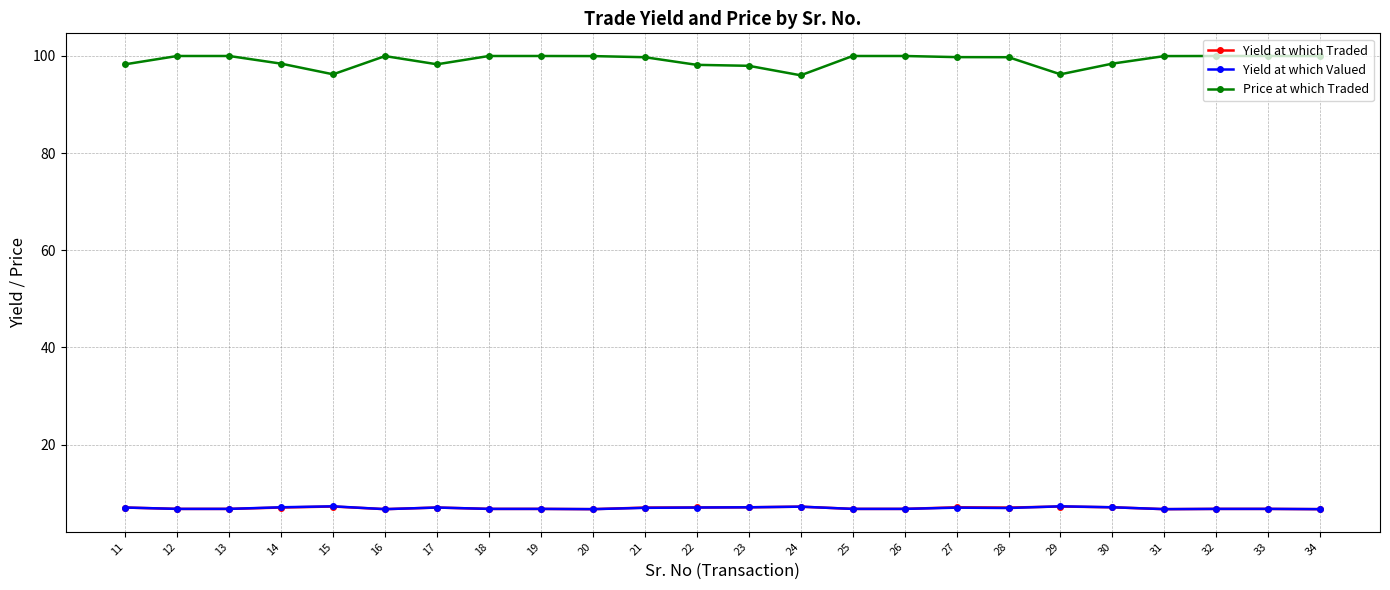

How many values in the Price at which Traded series are below 99?

9